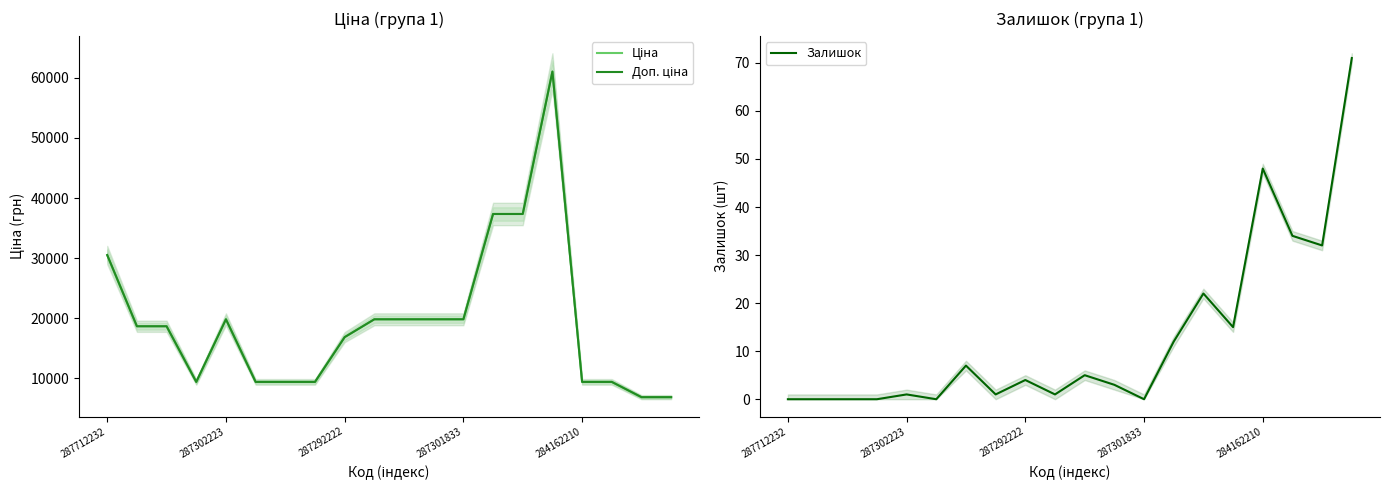

Is it true that Залишок equals -25 at 287301833?

False